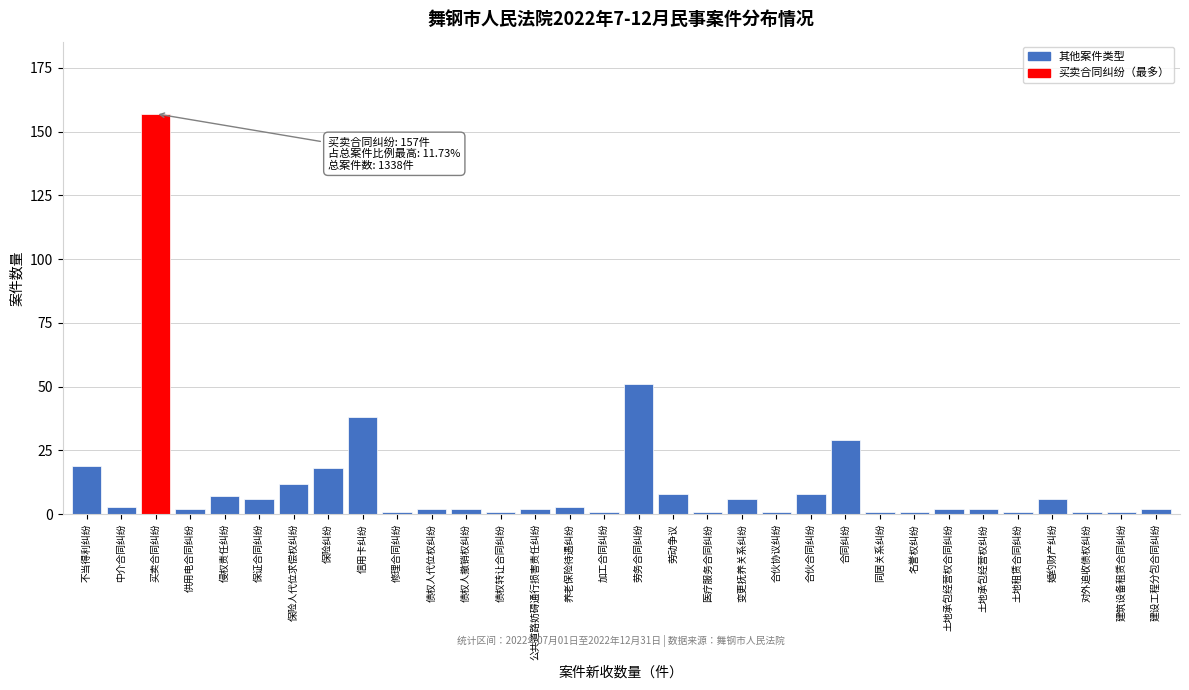

What is the label of the 15th bar from the left?

养老保险待遇纠纷